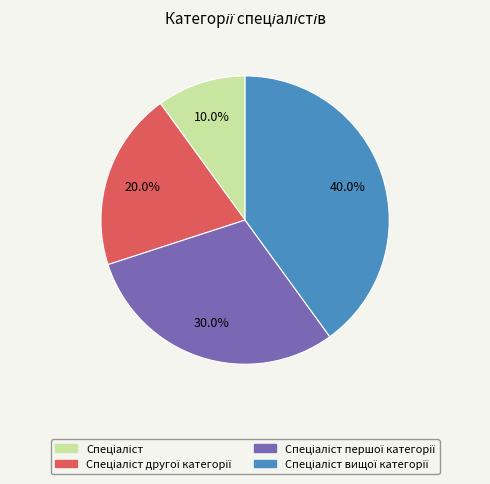

Is there any slice that represents more than half of the pie?

No